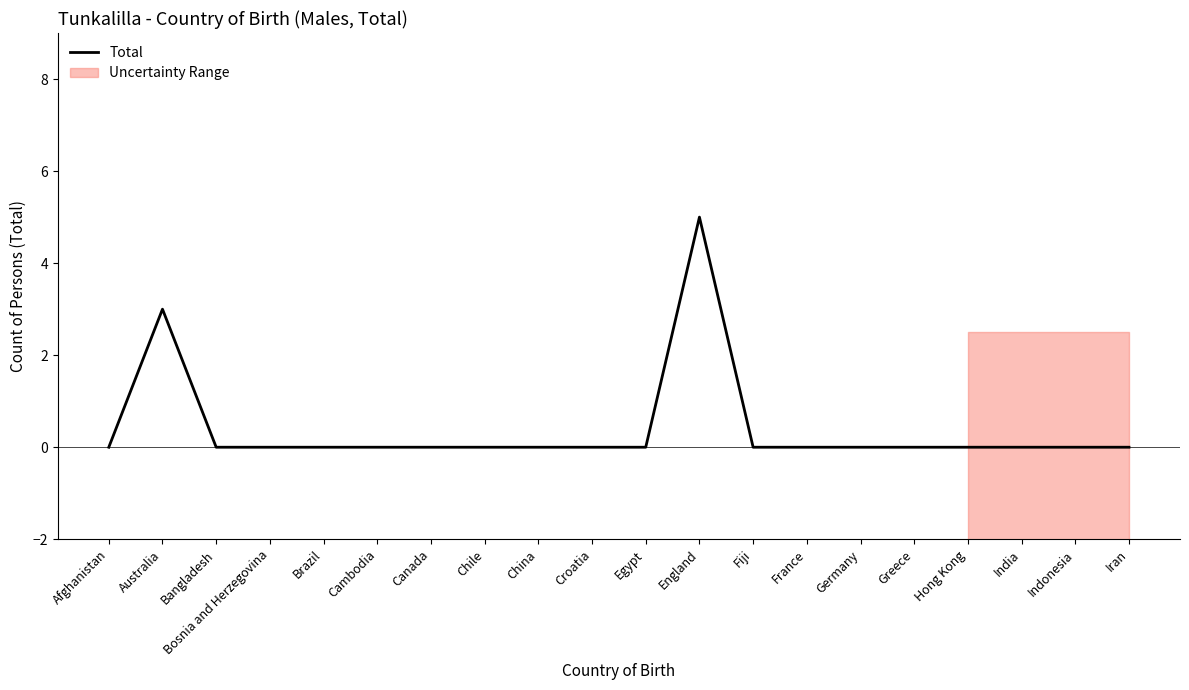

Reading right to left, what are all the values shown in this chart?

Iran=0	Indonesia=0	India=0	Hong Kong=0	Greece=0	Germany=0	France=0	Fiji=0	England=5	Egypt=0	Croatia=0	China=0	Chile=0	Canada=0	Cambodia=0	Brazil=0	Bosnia and Herzegovina=0	Bangladesh=0	Australia=3	Afghanistan=0